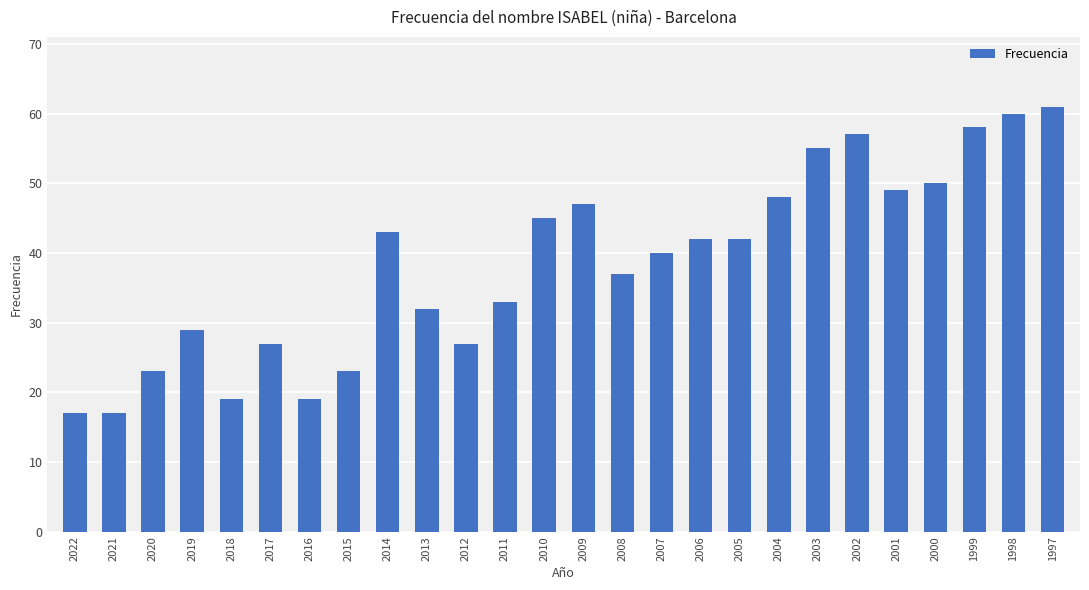

What is the value of the 21st bar from the left?

57